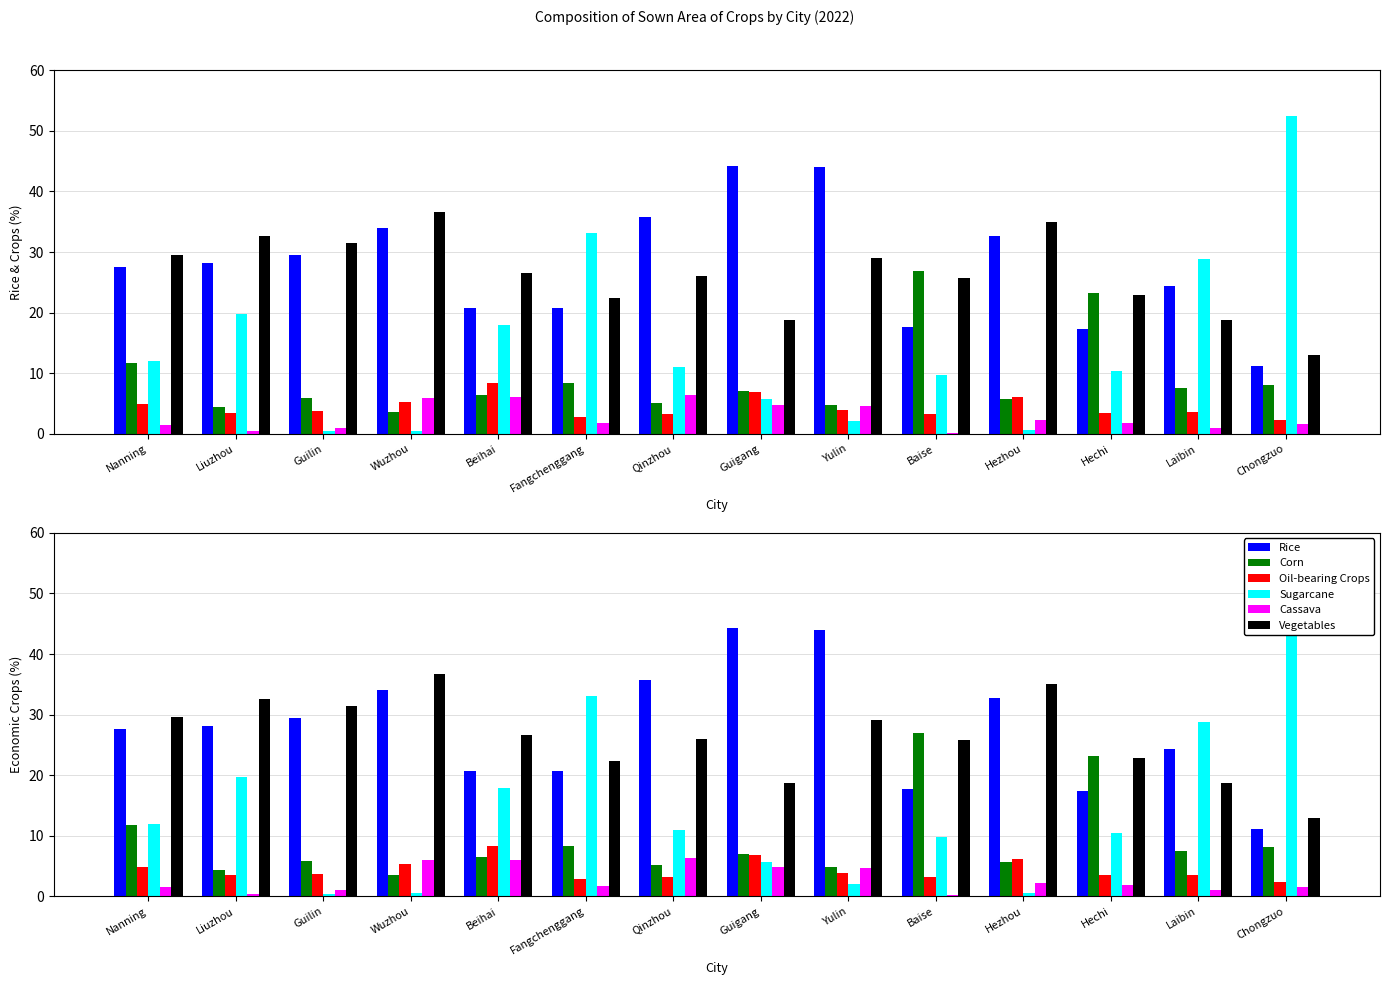

At which category does the chart reach its peak across all series?

Chongzuo